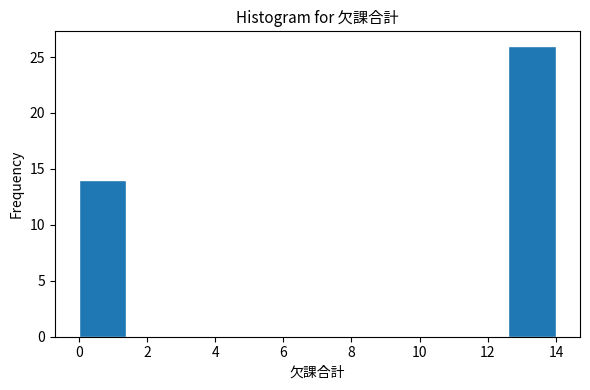

Reading left to right, transcribe this chart: for each bar, give the range it covers on the x-axis and its height. The values are not printed on the chart, so give them approximately, as read against the axis.

0.0 to 1.4: 14
1.4 to 2.8: 0
2.8 to 4.2: 0
4.2 to 5.6: 0
5.6 to 7.0: 0
7.0 to 8.4: 0
8.4 to 9.8: 0
9.8 to 11.2: 0
11.2 to 12.6: 0
12.6 to 14.0: 26